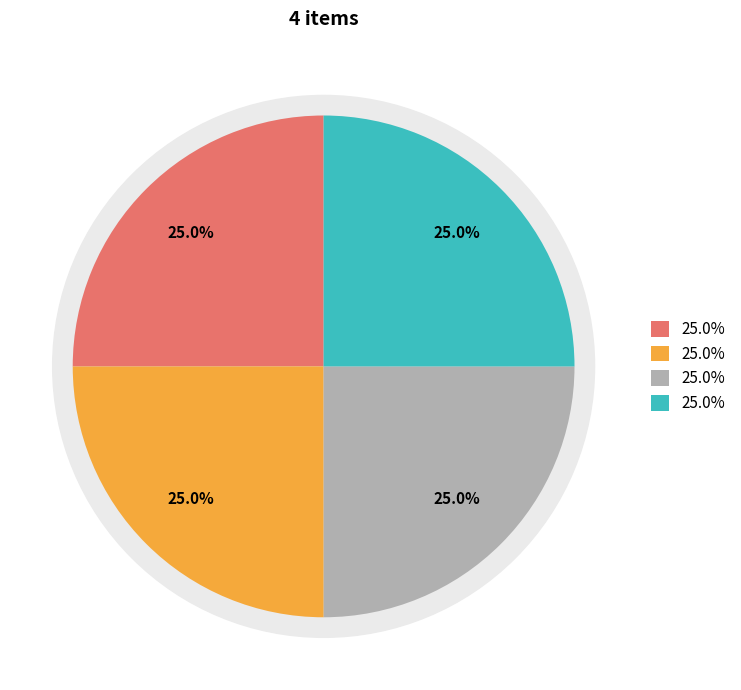

Combined, what portion of the pie is The Maronite Voice 12/2013 and The Maronite Write 8/2005?

50.0%